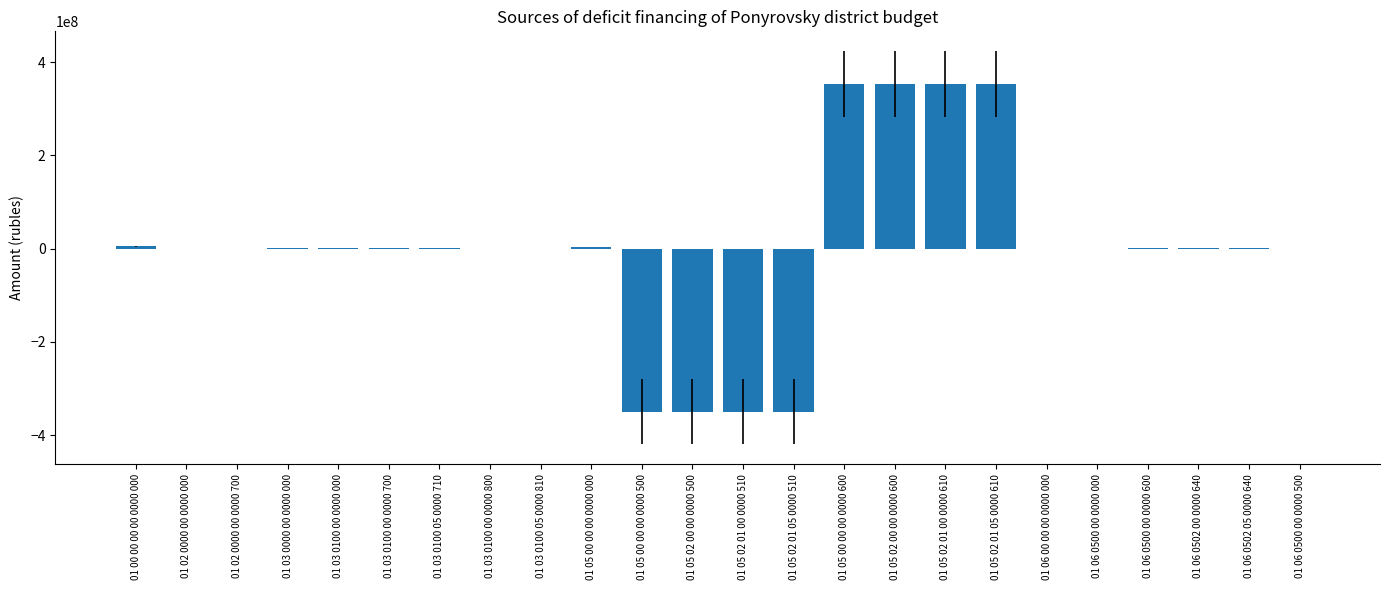

Is it true that the value at 01 03 0100 05 0000 810 is 469019517?

False